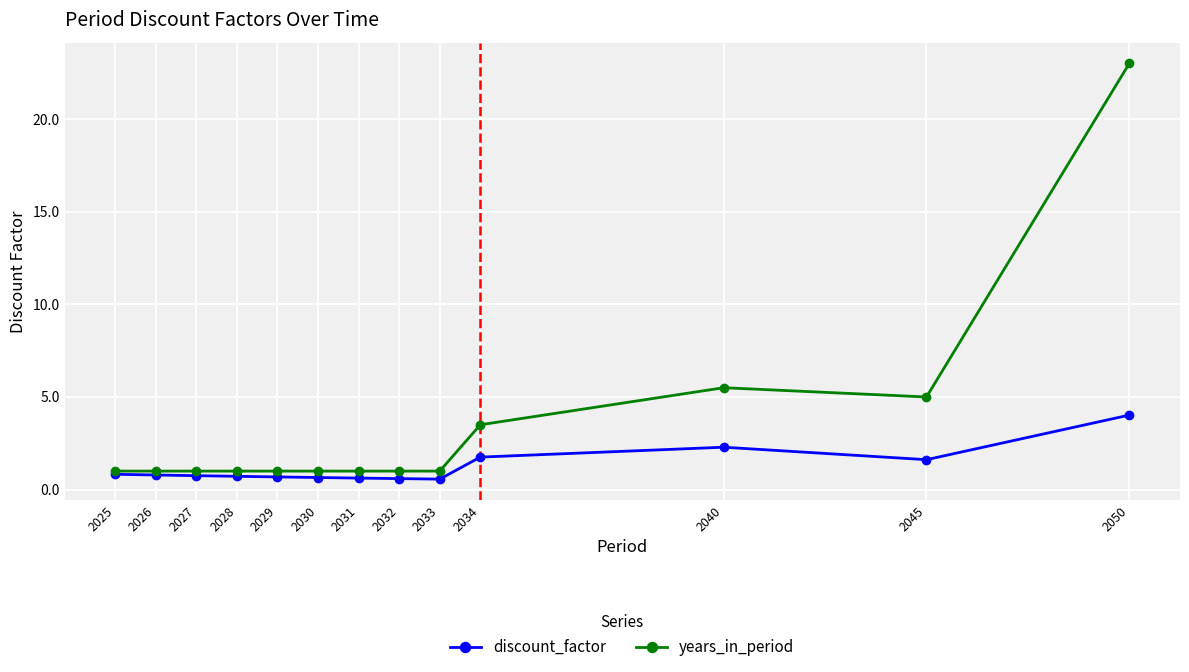

What is the average value of the discount_factor series?

1.2